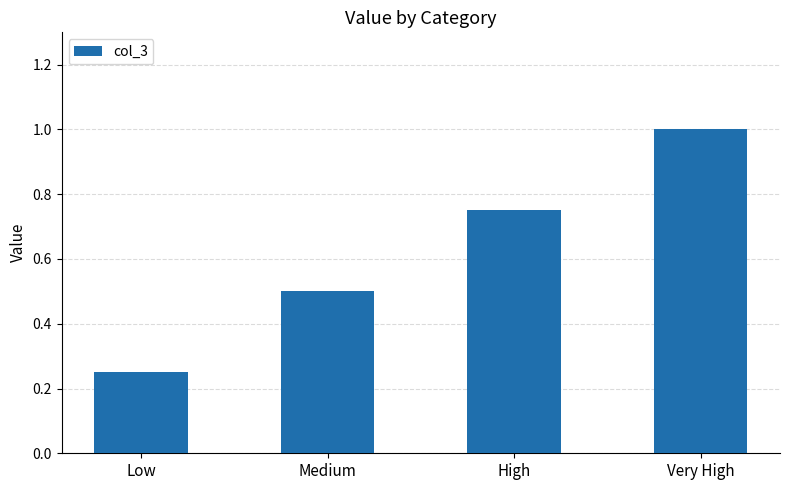

Rank the categories by value from highest to lowest.

Very High, High, Medium, Low